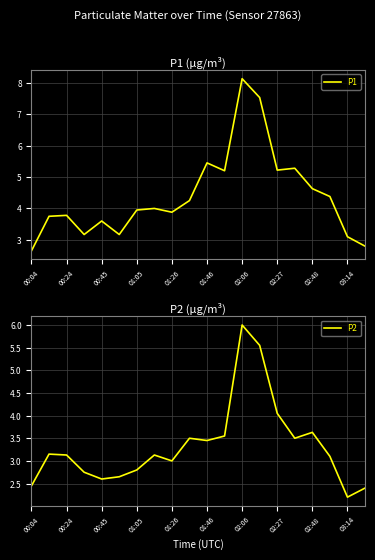

What is the difference between the second highest and second lowest values in the P1 series?

4.7